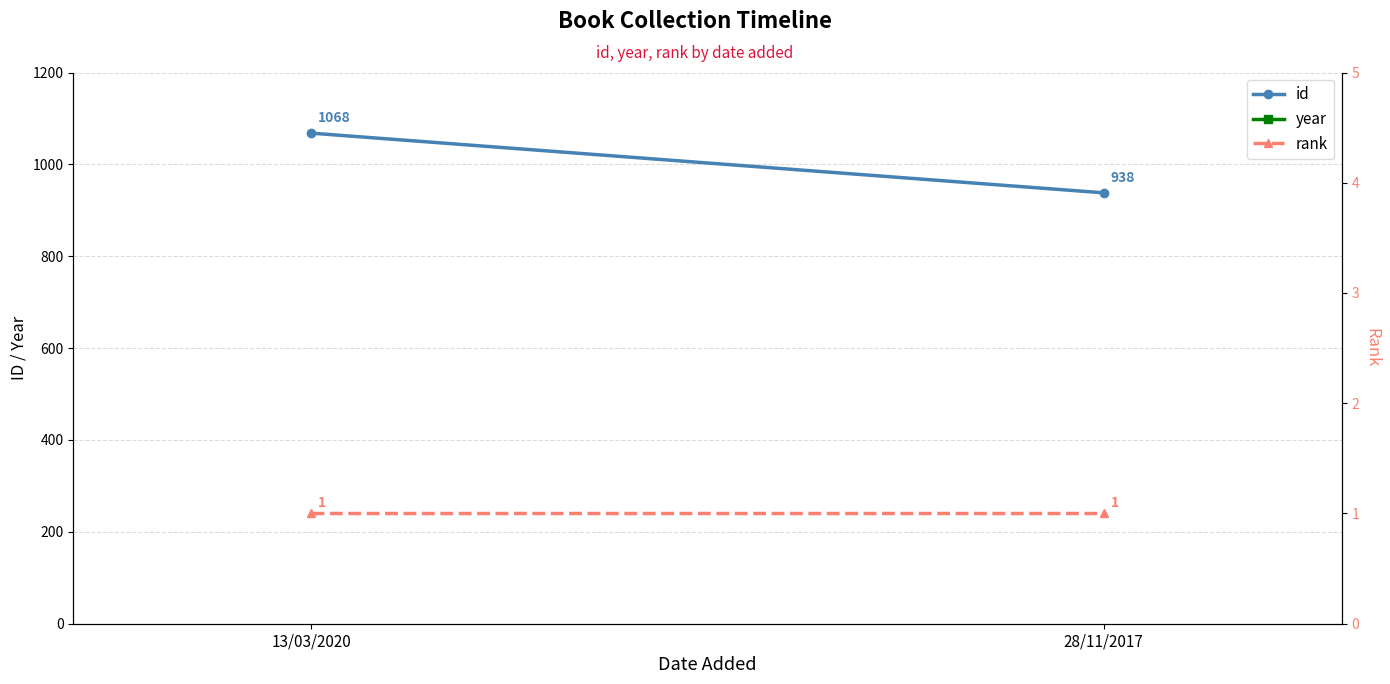

What is the highest value of the id series?

1068